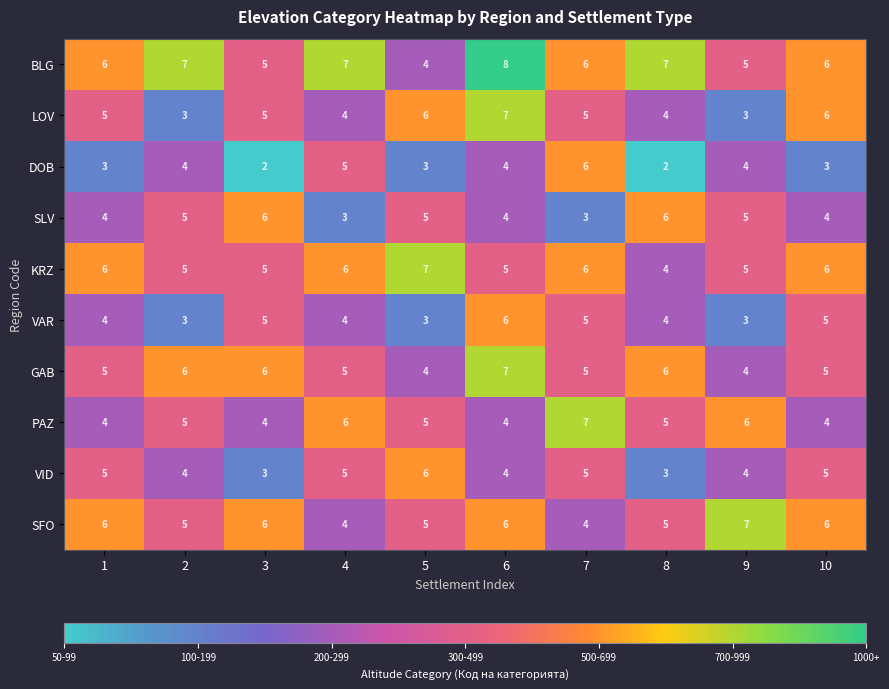

What is the highest value of the SFO series?

7